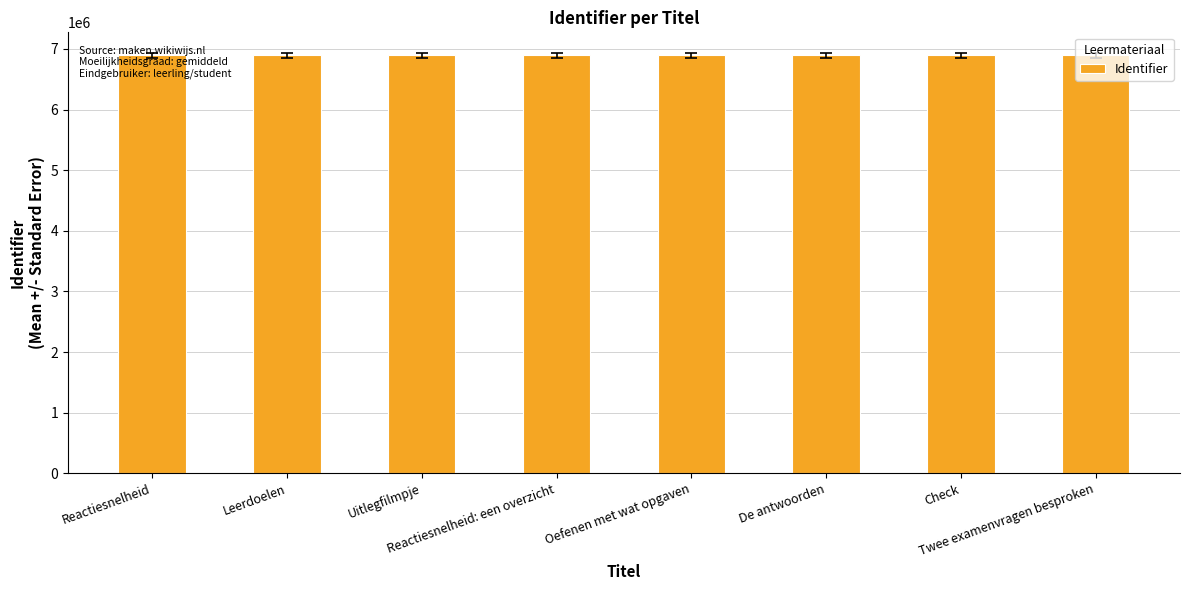

What position from the right is Oefenen met wat opgaven?

4